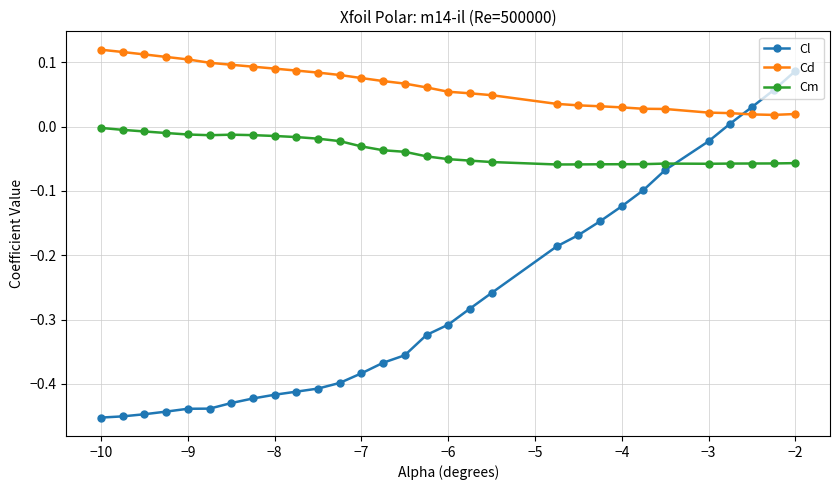

Which series has the largest total across all categories?

Cd